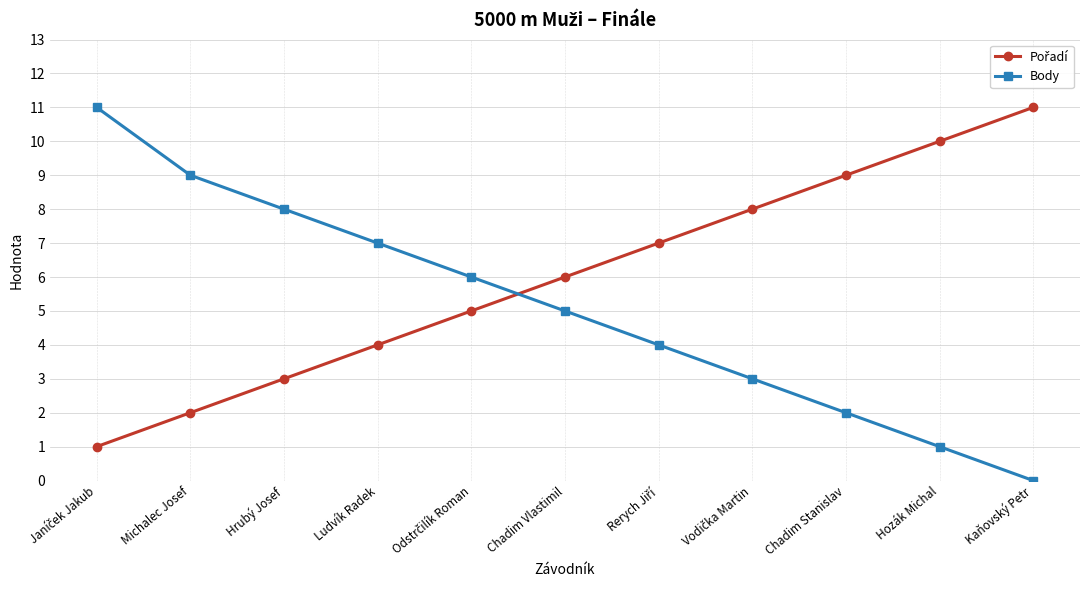

What is the difference between the highest and lowest values at Ludvík Radek?

3